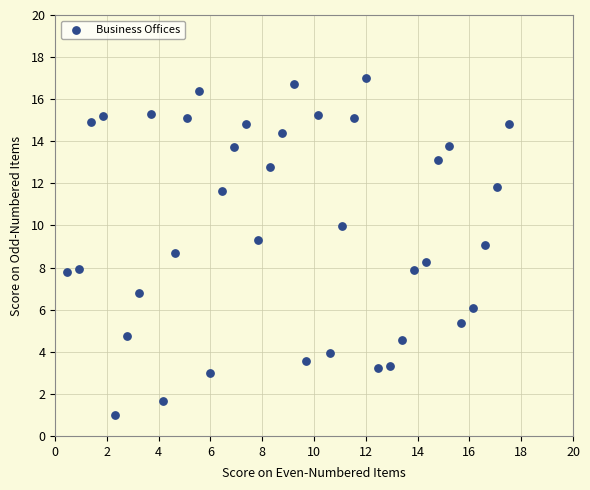

What is the range of Y values (max minus min)?

16.0